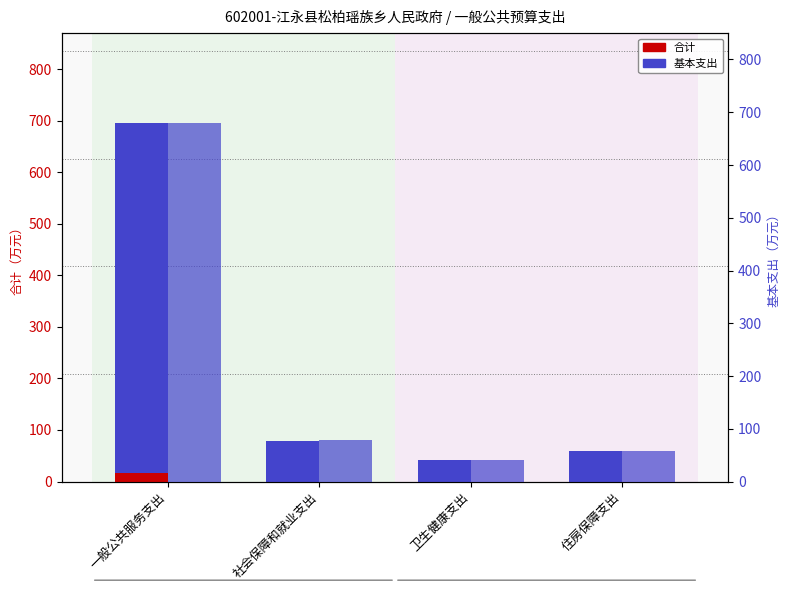

Which series has the widest spread of values?

合计